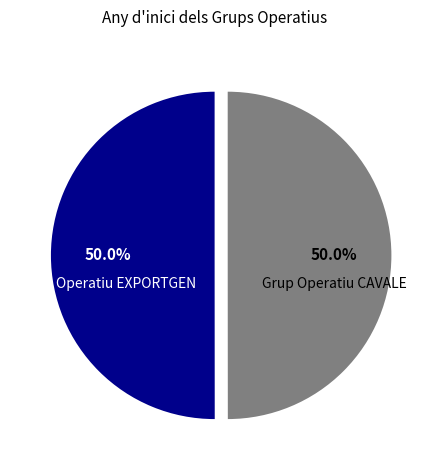

Which slice is the largest?

Grup Operatiu EXPORTGEN